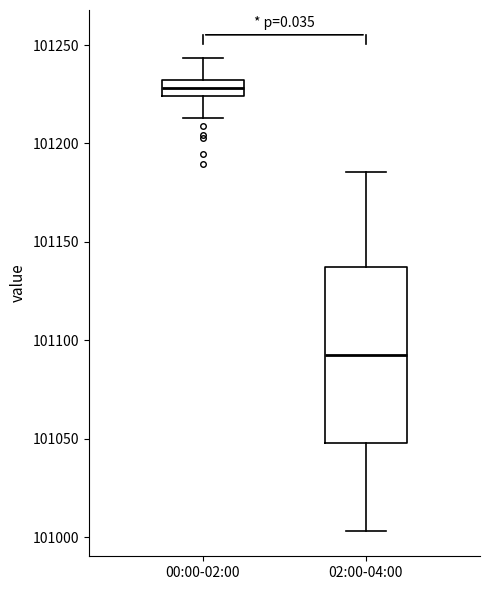

Which box's median line is the lowest?

02:00-04:00